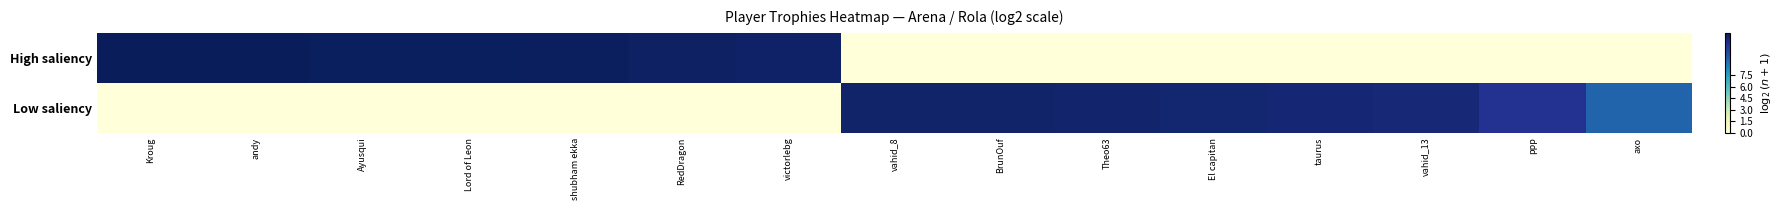

At how many categories does at least one series exceed 6?

15